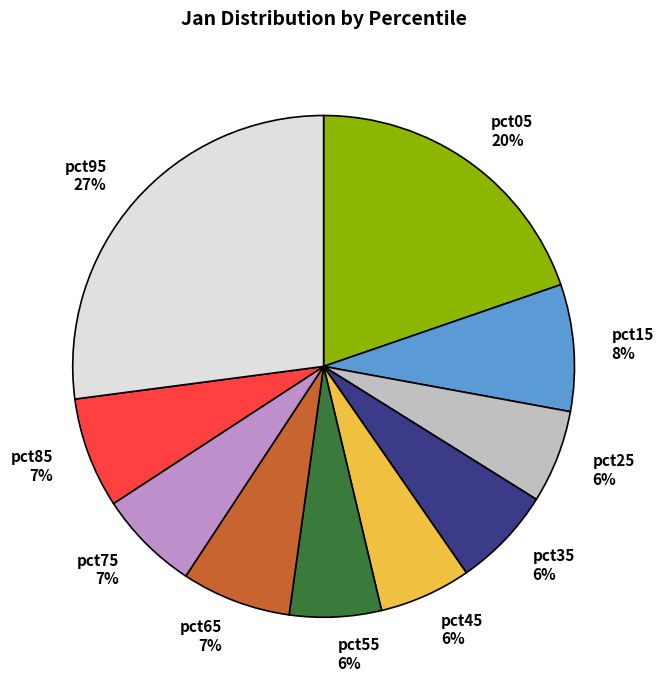

To the nearest percent, what is the average slice percentage?

10%